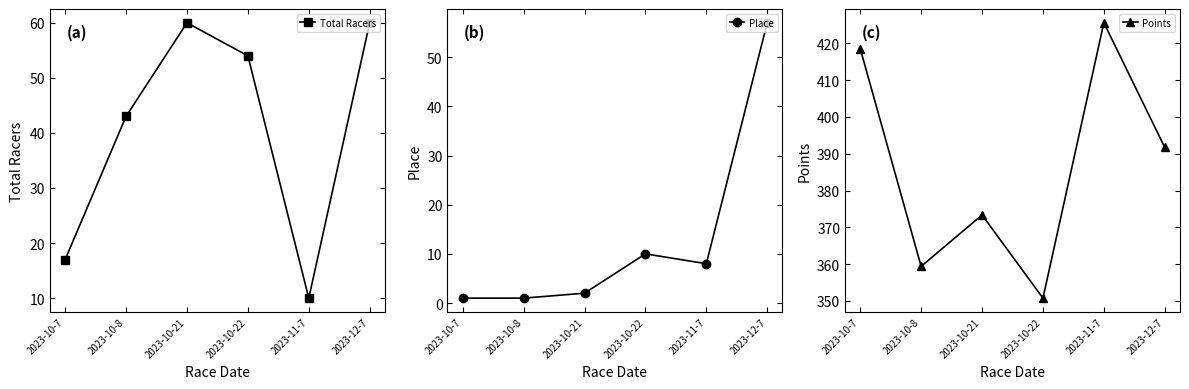

Which series has the largest range (max minus min)?

Points